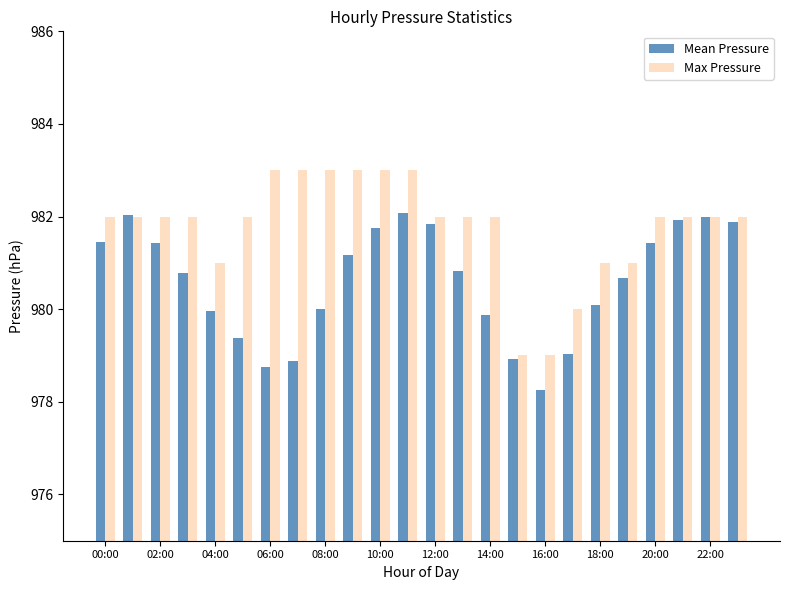

What is the average value of the Mean Pressure series?

980.6